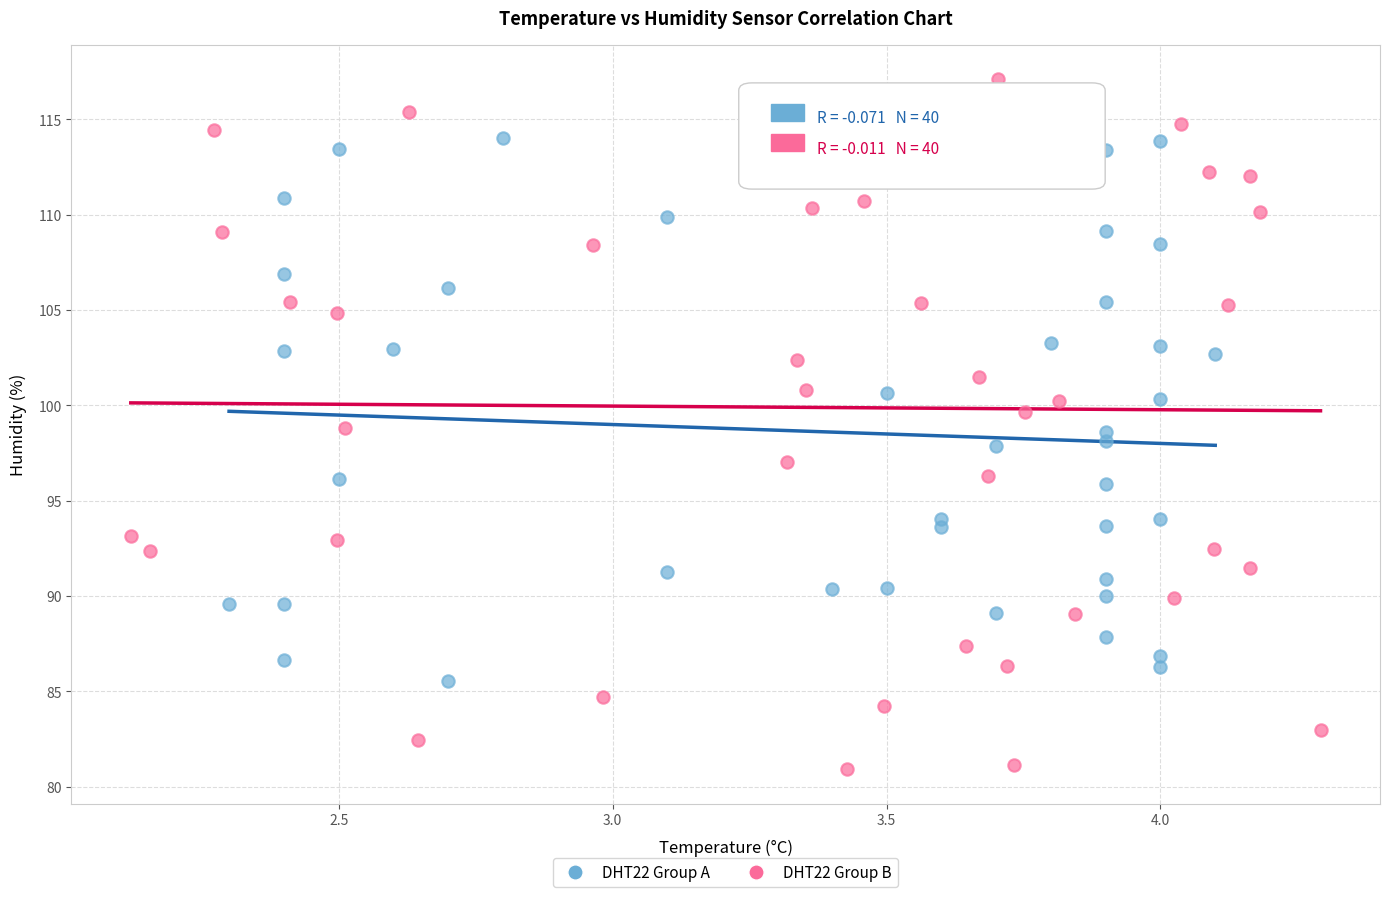

Which series contains the lowest Y value?

DHT22 Group B